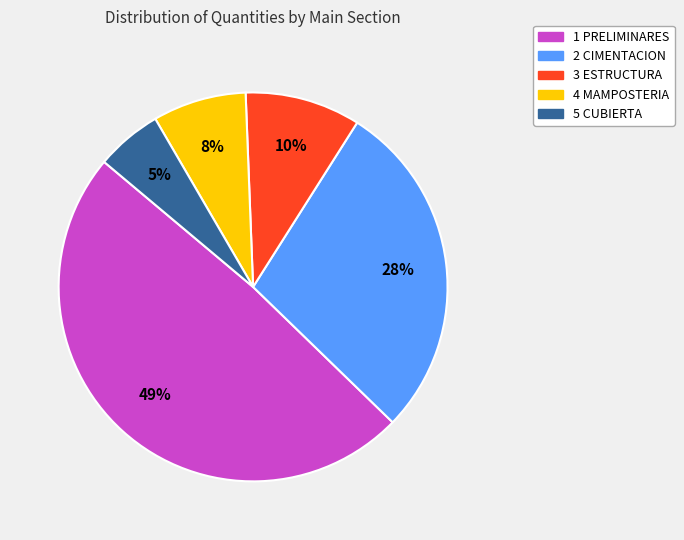

To the nearest percent, what is the combined percentage of 4 MAMPOSTERIA and 1 PRELIMINARES?

57%